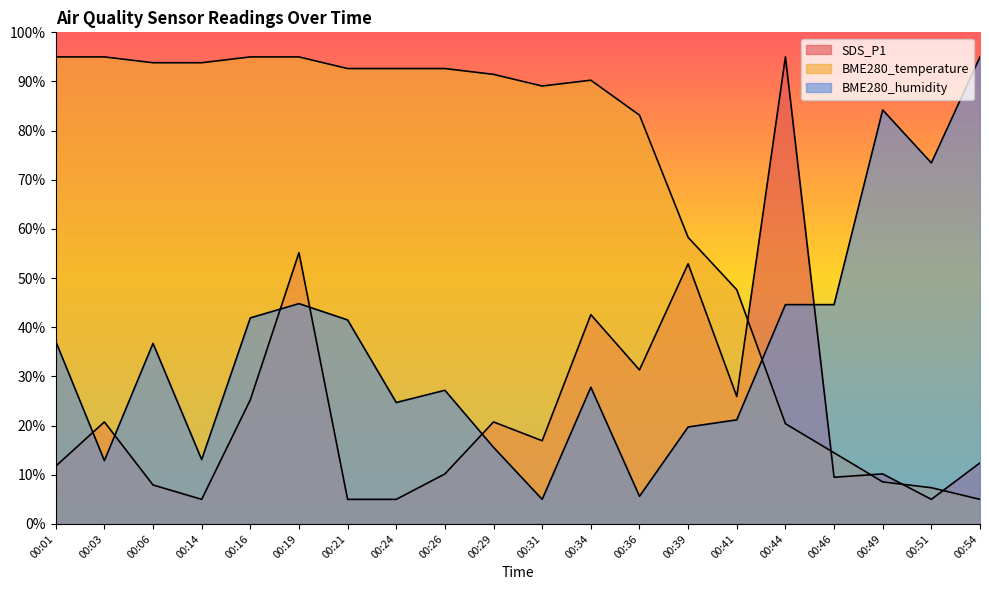

At which label does BME280_humidity reach its peak?

00:54